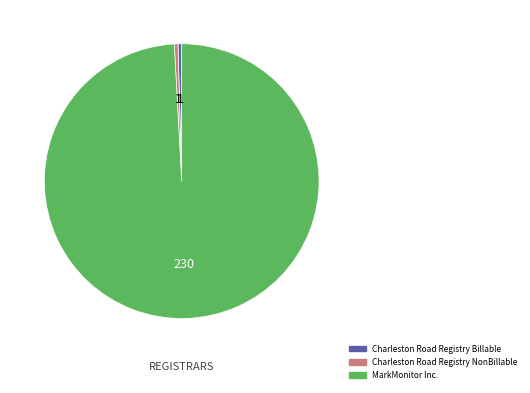

What is the largest slice in the pie chart?

MarkMonitor Inc.